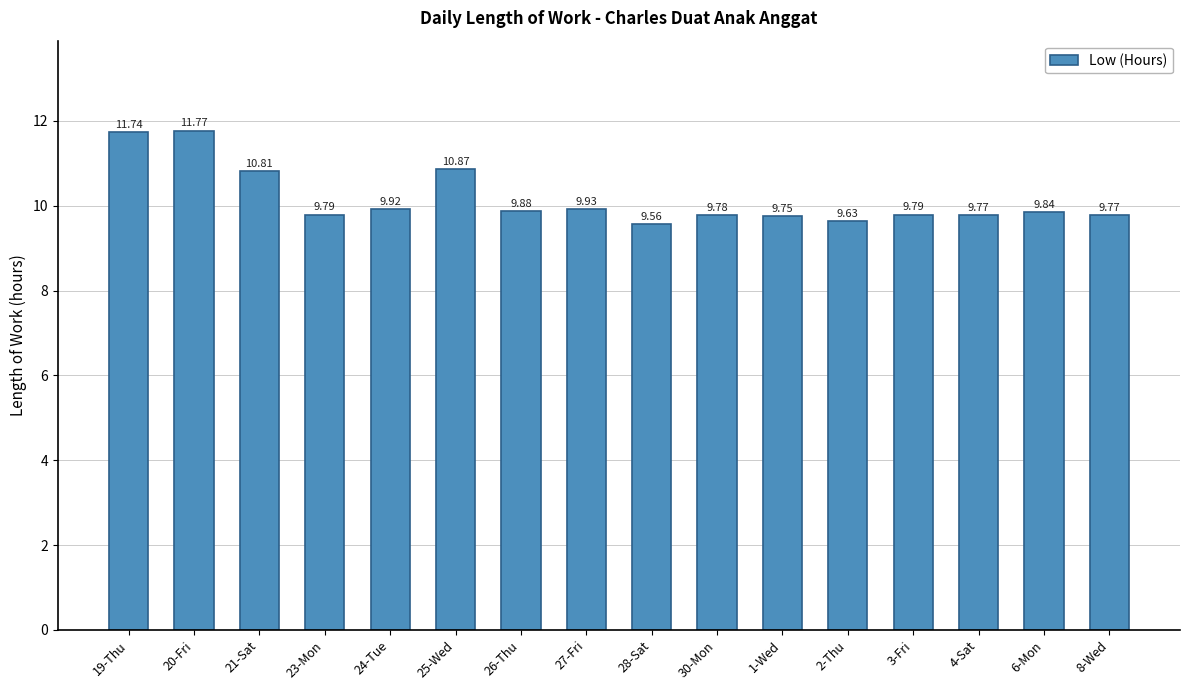

What is the approximate value at 19-Thu?

11.7